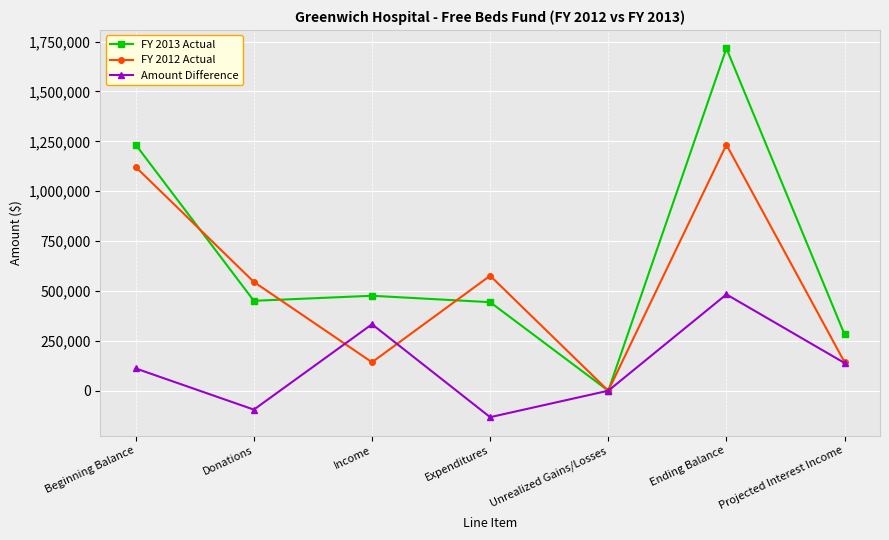

True or false: FY 2012 Actual has more than 0 points higher than both neighbors.

True